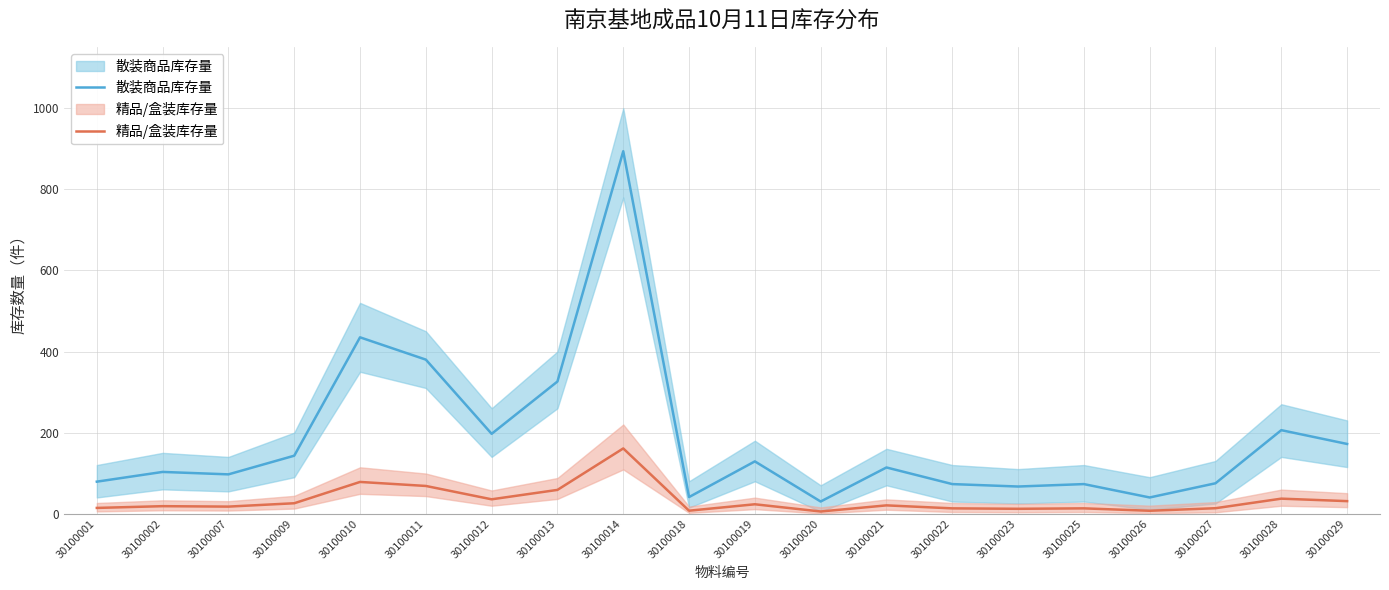

What is the spread (max minus min) of values at 30100014?

733.1